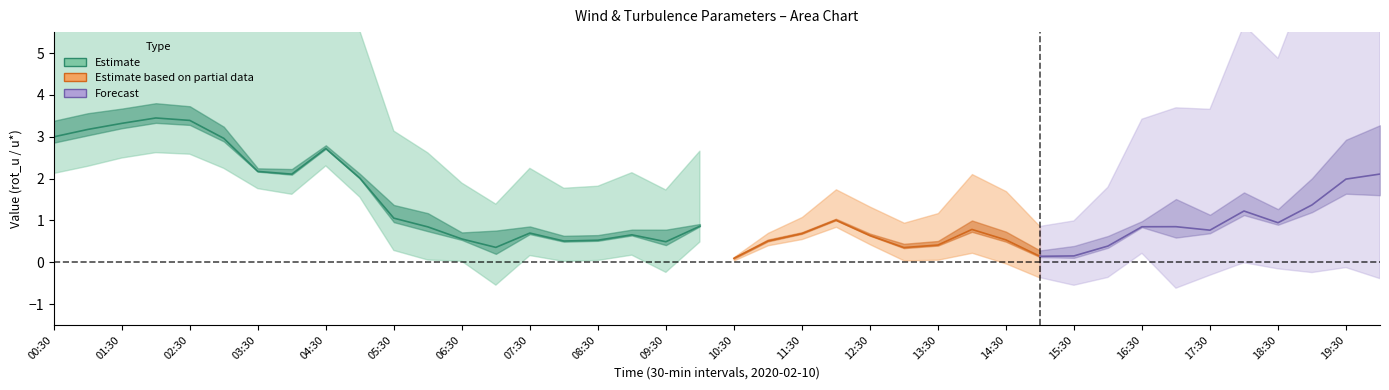

Does the chart have visible grid lines?

No